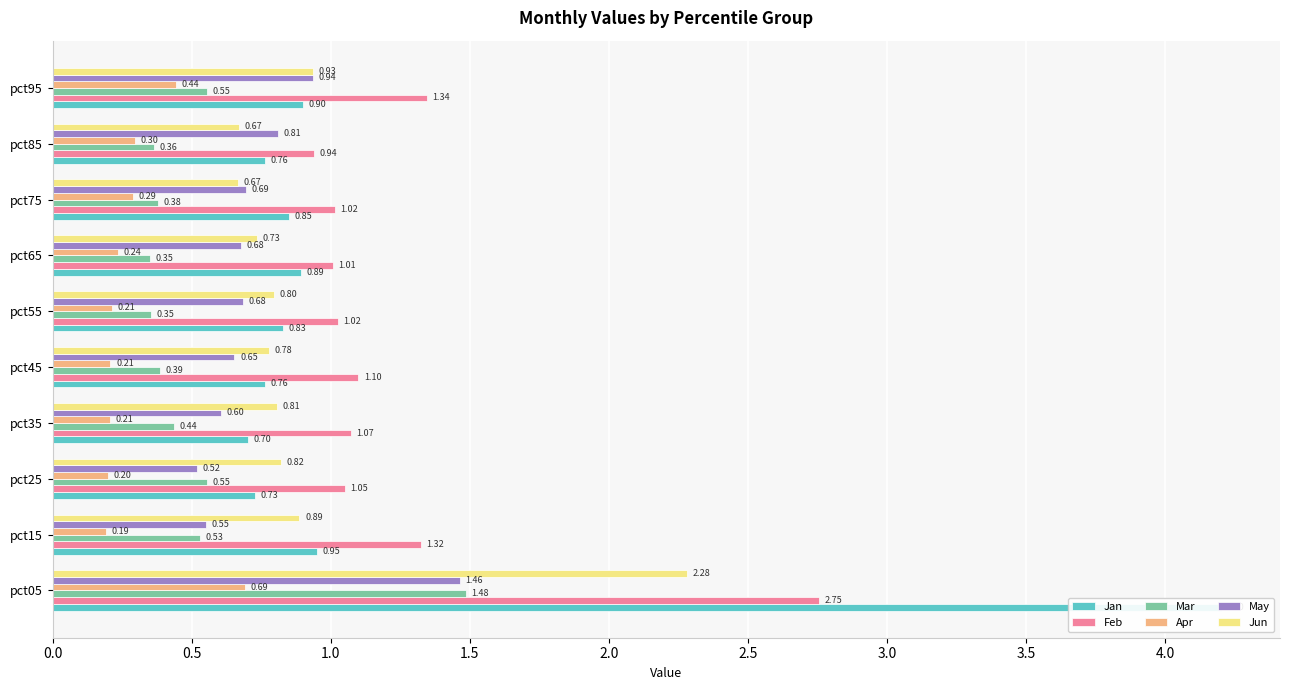

Is it true that Jun equals 0.6 at 1.5?

False